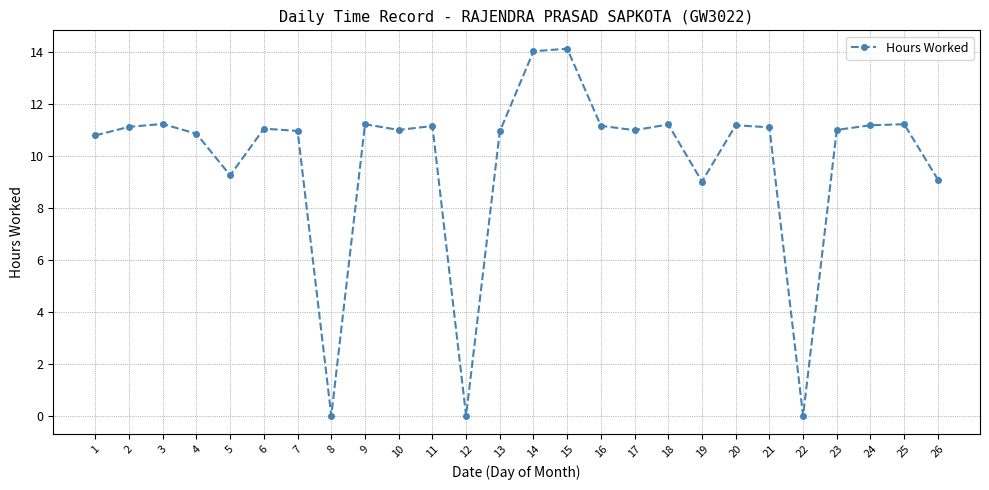

How many series are shown in this chart?

1